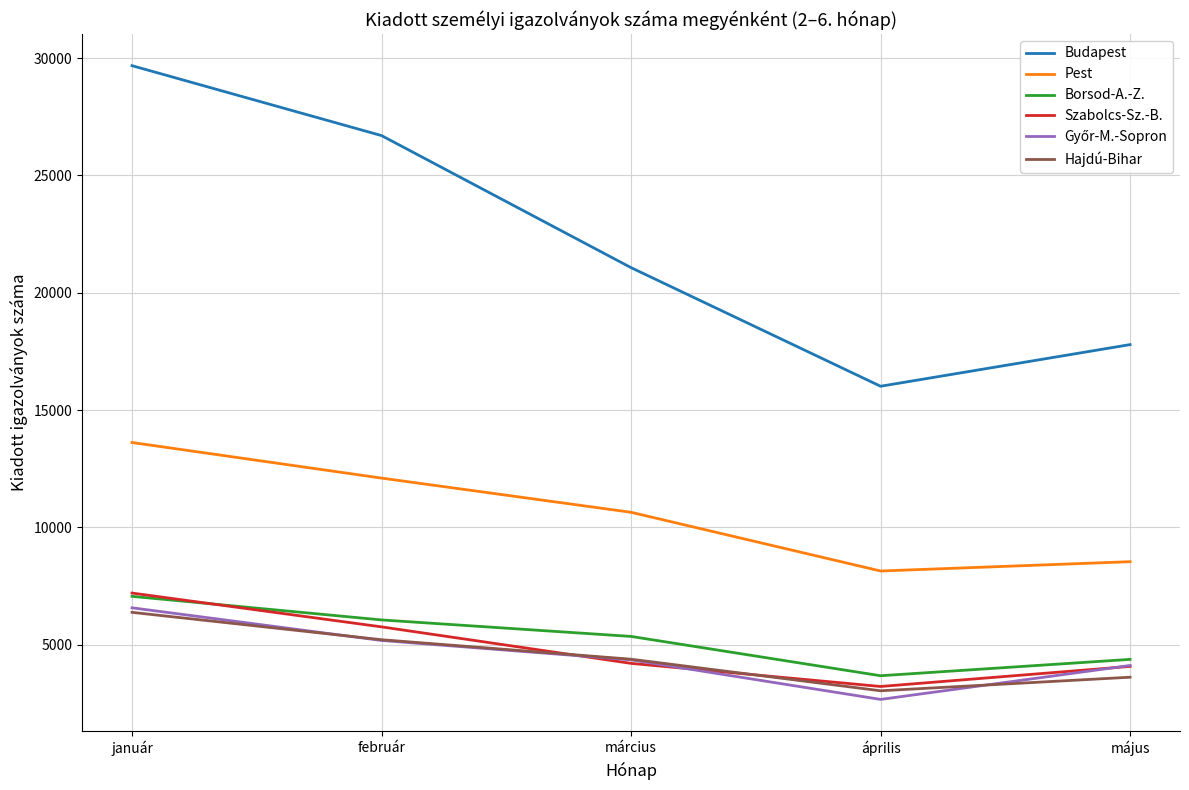

True or false: Borsod-A.-Z. and Pest intersect in this chart.

False